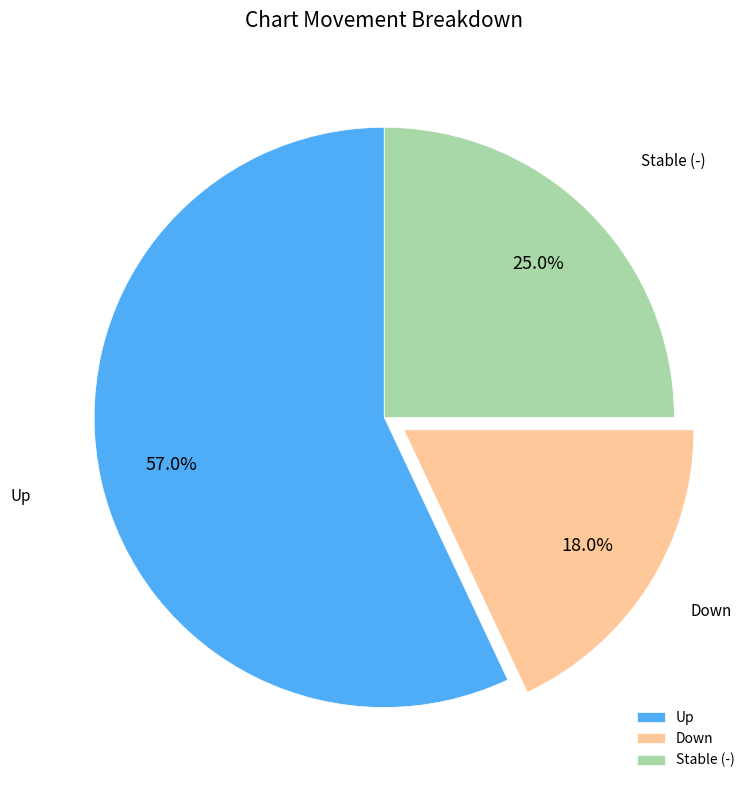

Do Down and Stable (-) together represent more than half of the pie?

No